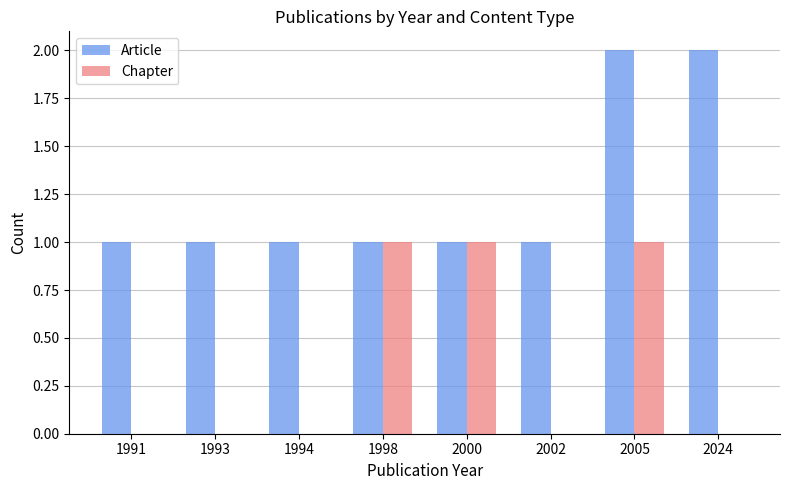

Is the value of Article at 1994 greater than the value of Chapter at 1994?

Yes